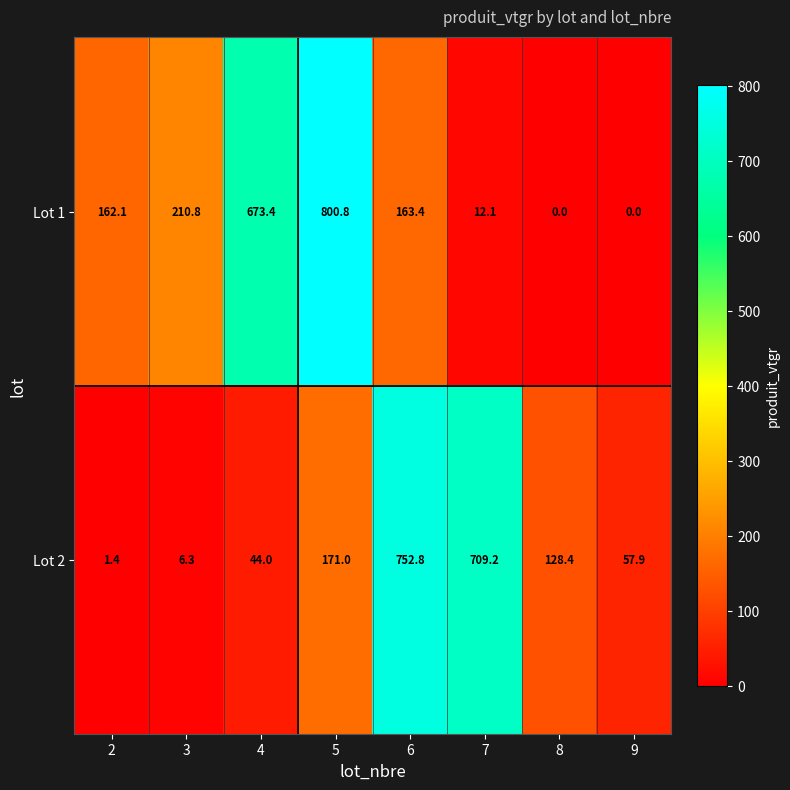

Reading left to right, transcribe all the data shown in this chart.

Lot 1: 162.1	210.8	673.4	800.8	163.4	12.1	0.0	0.0
Lot 2: 1.4	6.3	44.0	171.0	752.8	709.2	128.4	57.9